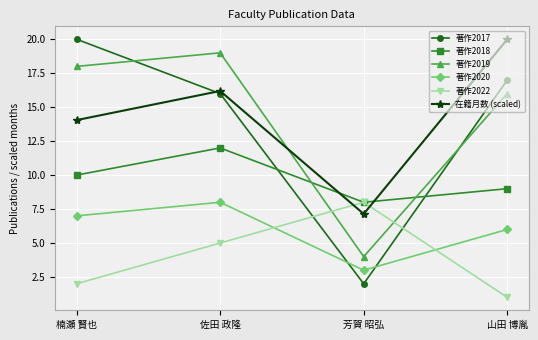

Is it true that 著作2018 equals 16.9 at 佐田 政隆?

False